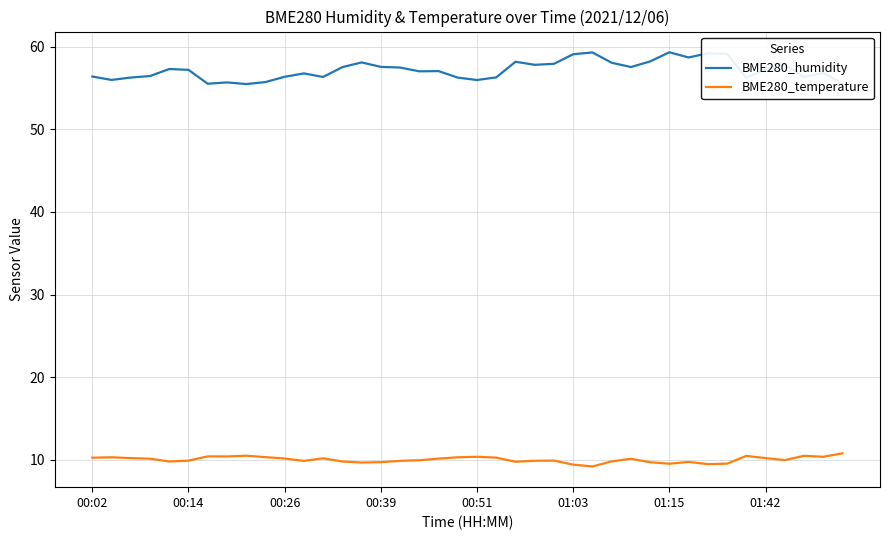

Rank the series by their average value, from highest to lowest.

BME280_humidity, BME280_temperature